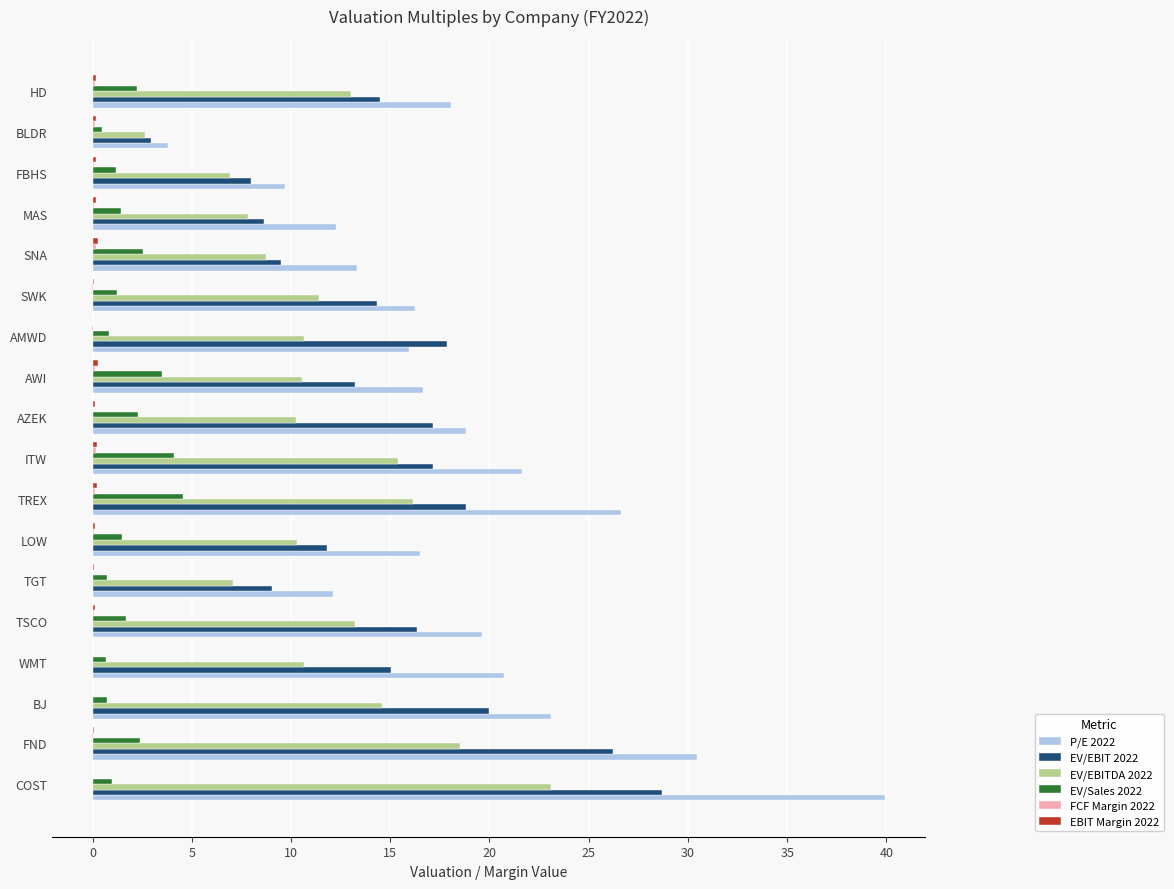

The P/E 2022 series shows 28.9 at AZEK. True or false?

False